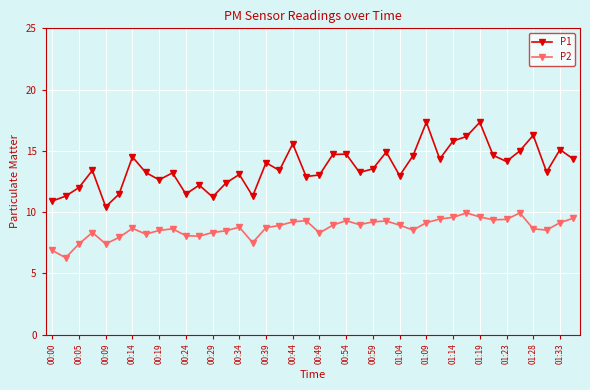

Rank the series by their maximum value, from highest to lowest.

P1, P2